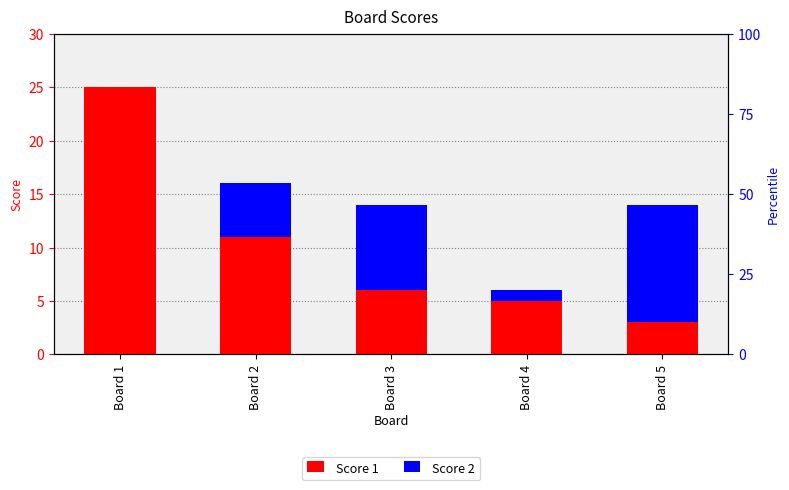

How many bars are there in total?

10